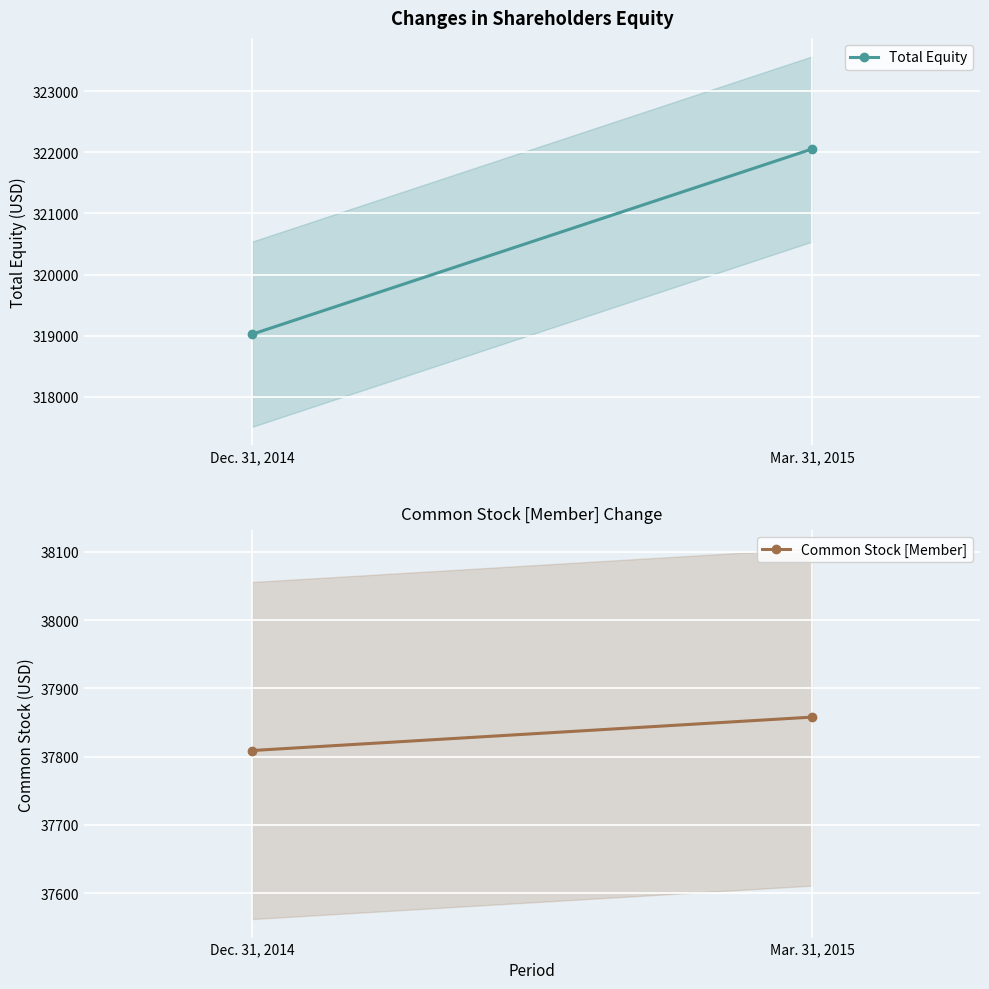

Between Dec. 31, 2014 and Mar. 31, 2015, which is larger?

Mar. 31, 2015